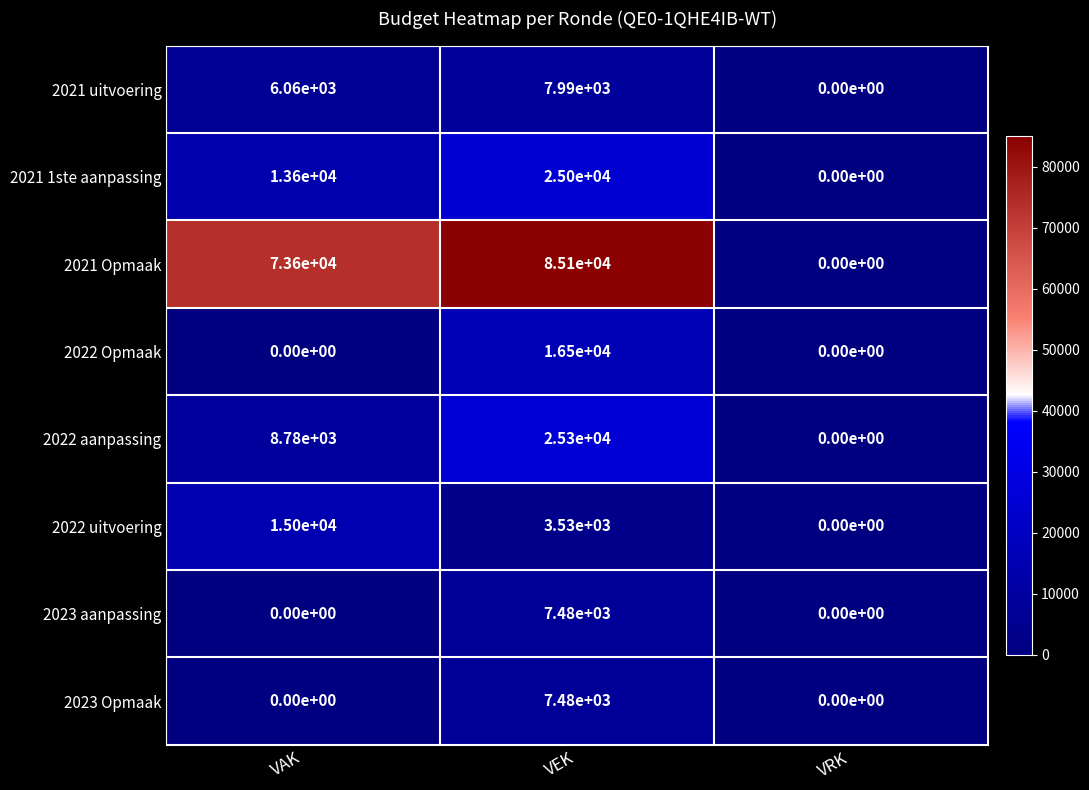

Where is 2022 uitvoering nearest to the value 7500?

VEK